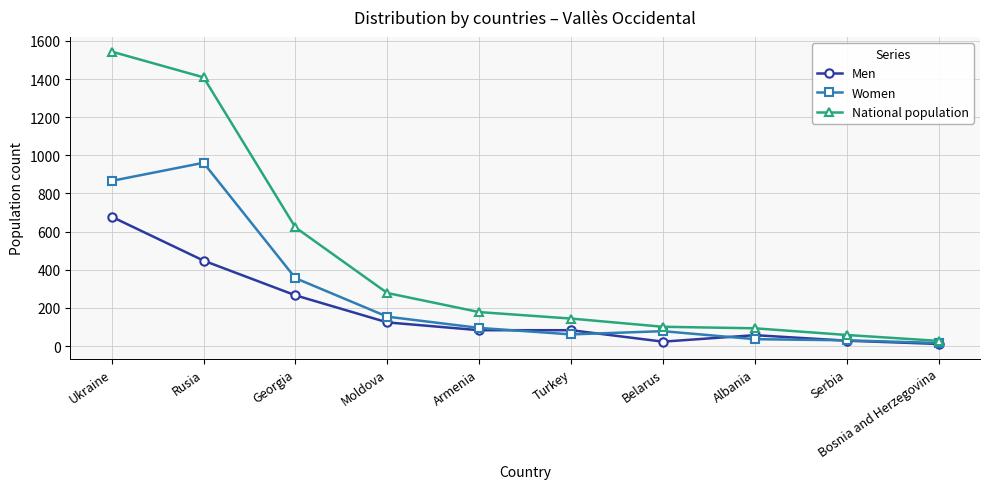

What is the maximum value shown in the chart?

1544